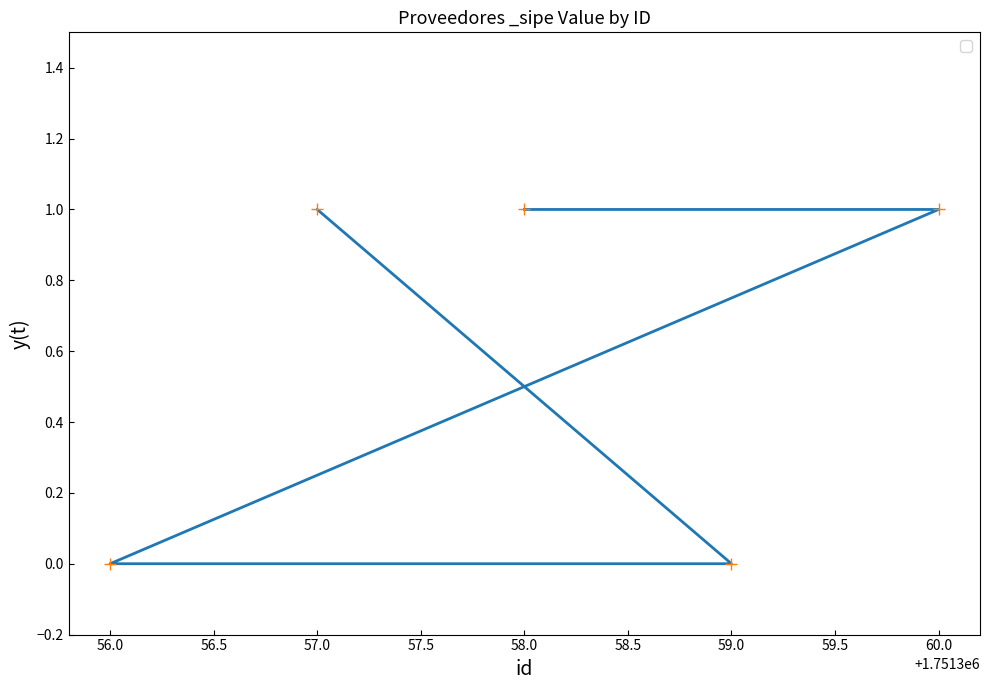

What is the greatest value displayed?

1